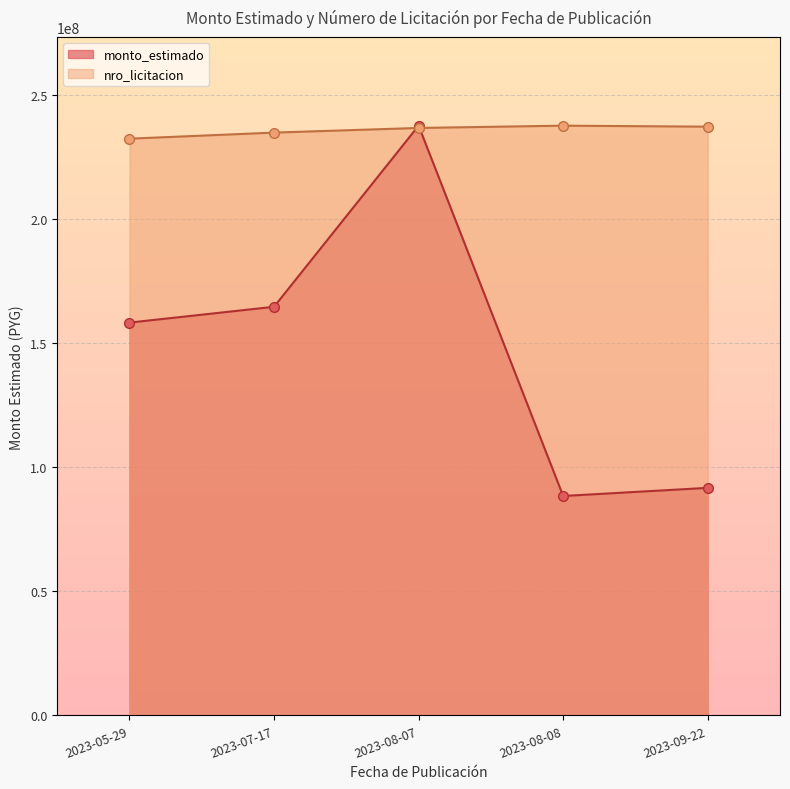

What is the label of the 4th point from the left?

2023-08-08